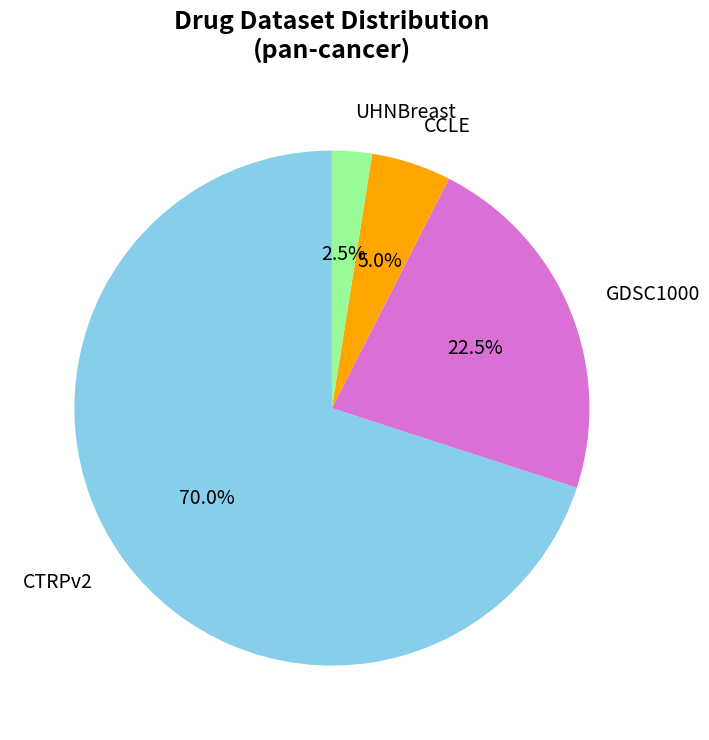

To the nearest percent, what is the average slice percentage?

25%